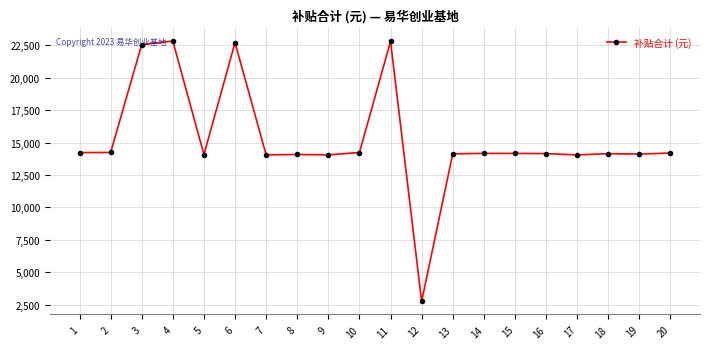

True or false: there are more than 2 points higher than both neighbors.

True